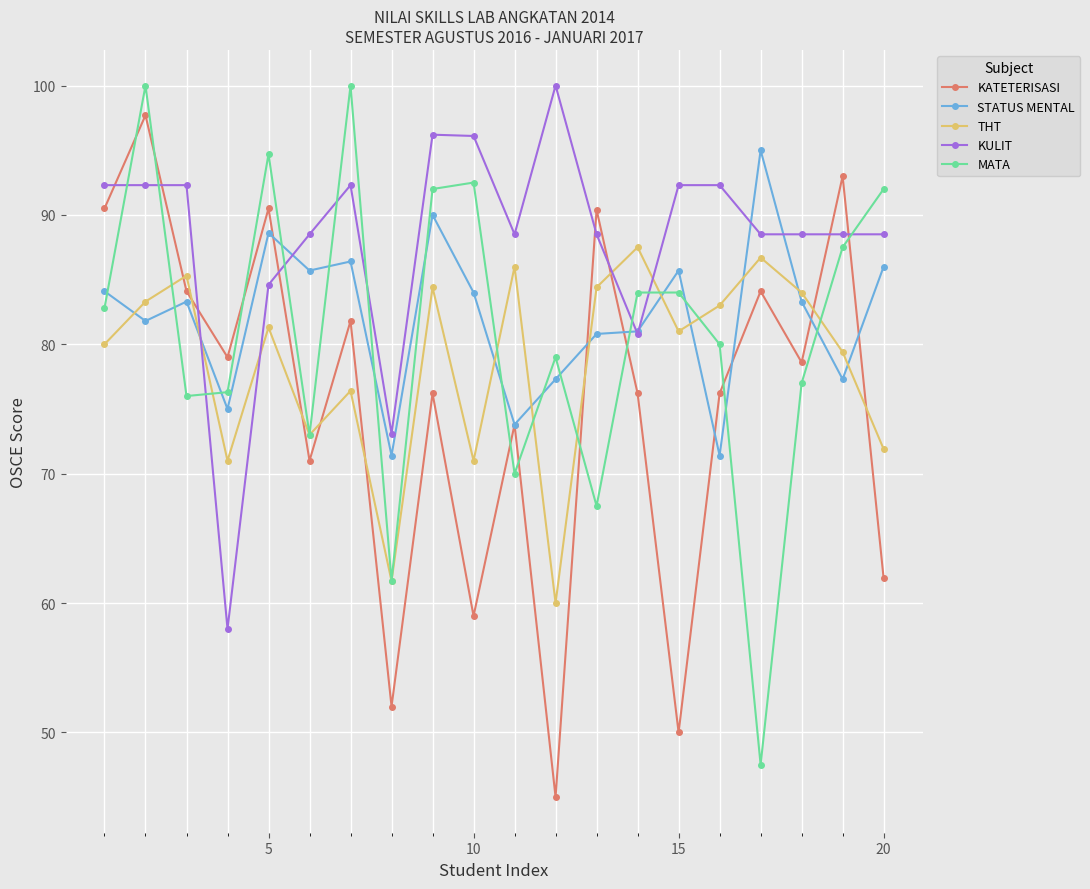

After their last crossing, which series has the higher values: MATA or KATETERISASI?

MATA